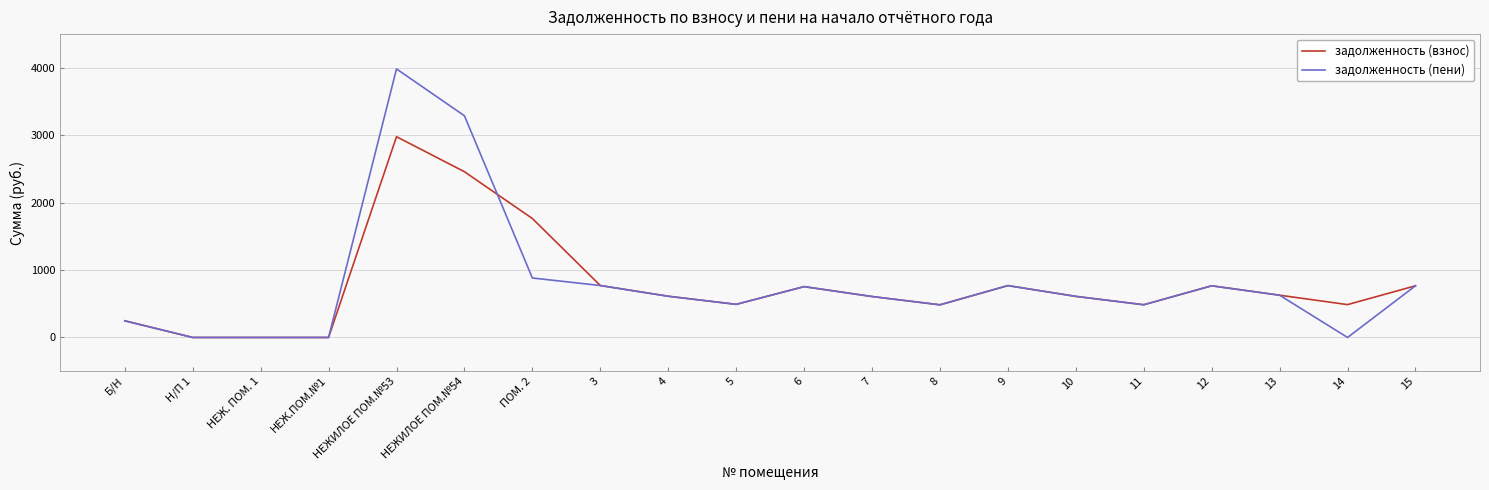

Where is задолженность (взнос) nearest to the value 1489?

ПОМ. 2